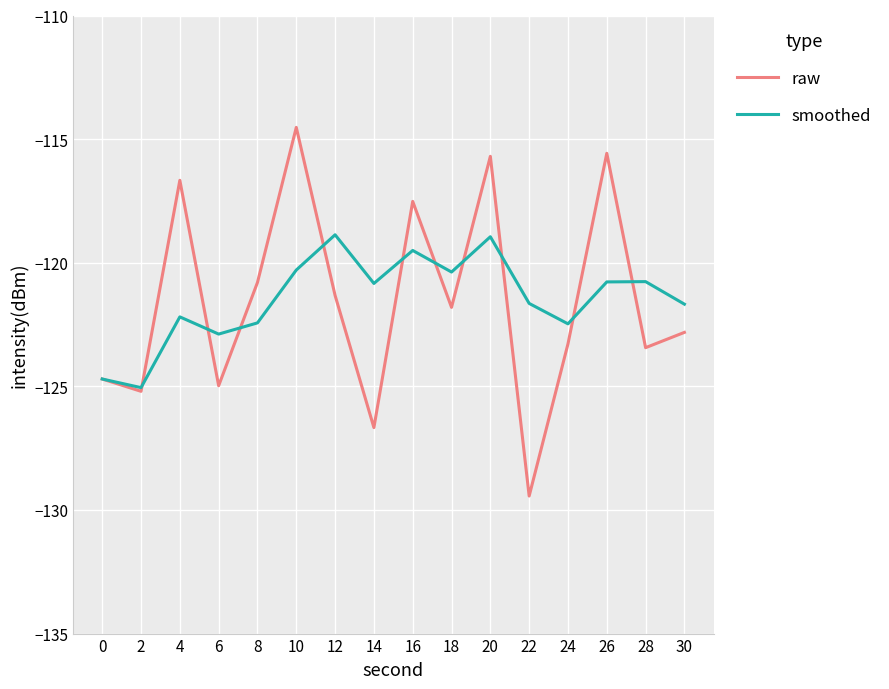

Rank the series at 6 from highest to lowest value.

smoothed, raw